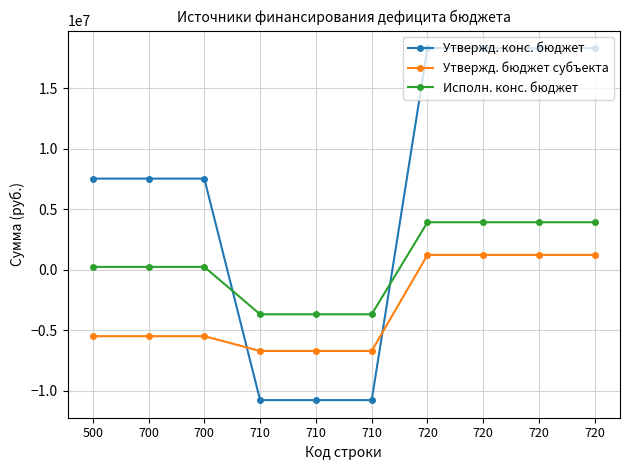

How many negative values does the Утвержд. бюджет субъекта series have?

6